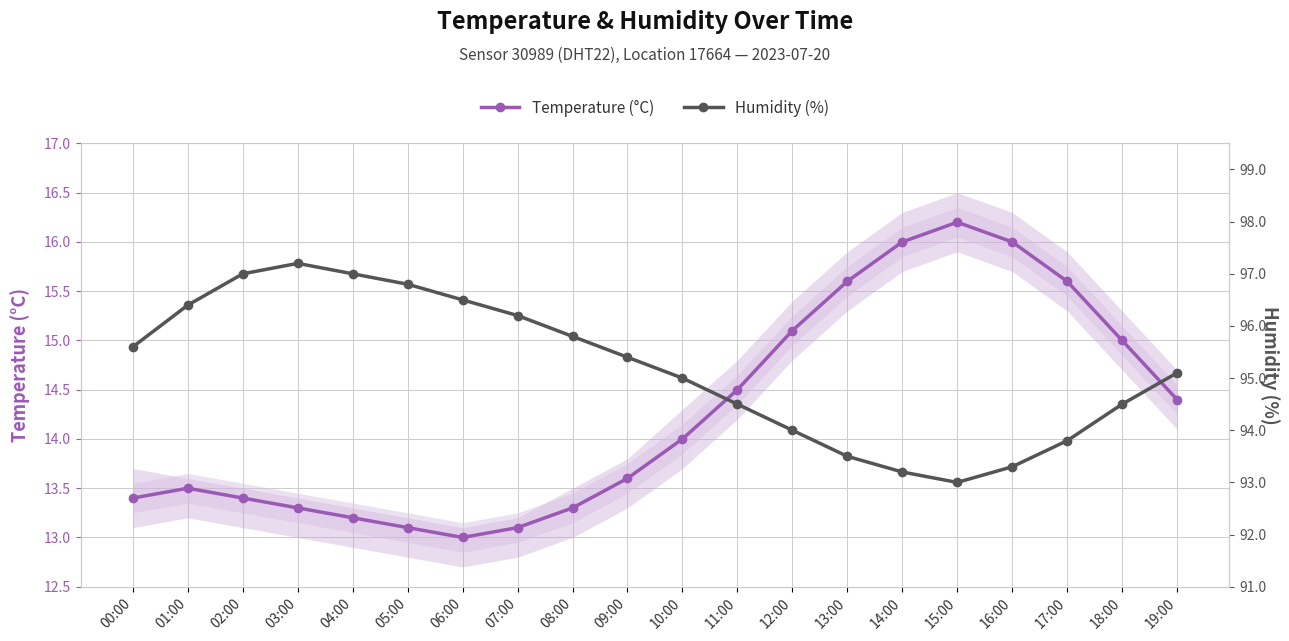

True or false: Humidity (%) and Temperature (°C) intersect in this chart.

False